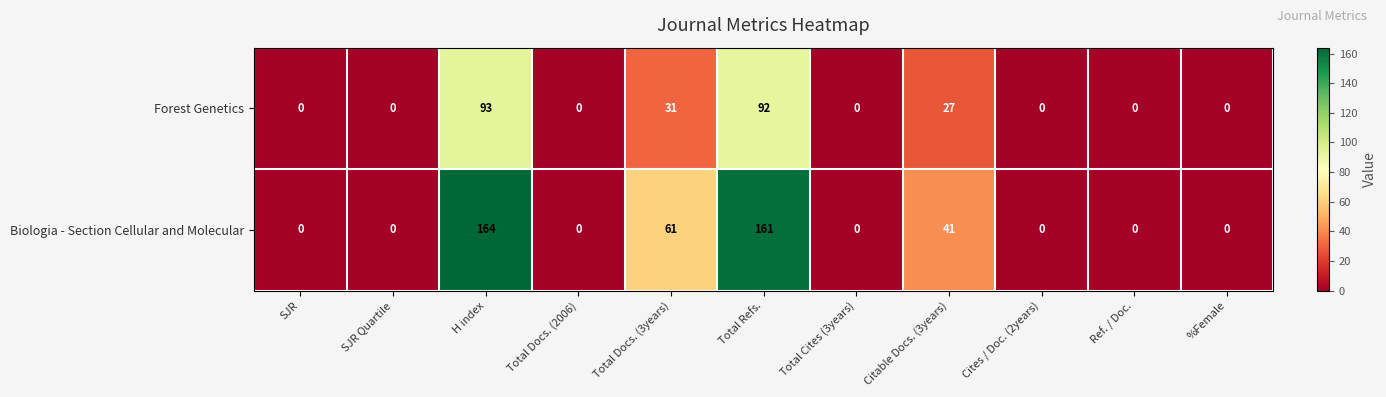

What is the difference between the maximum and minimum values in the Biologia - Section Cellular and Molecular series?

164